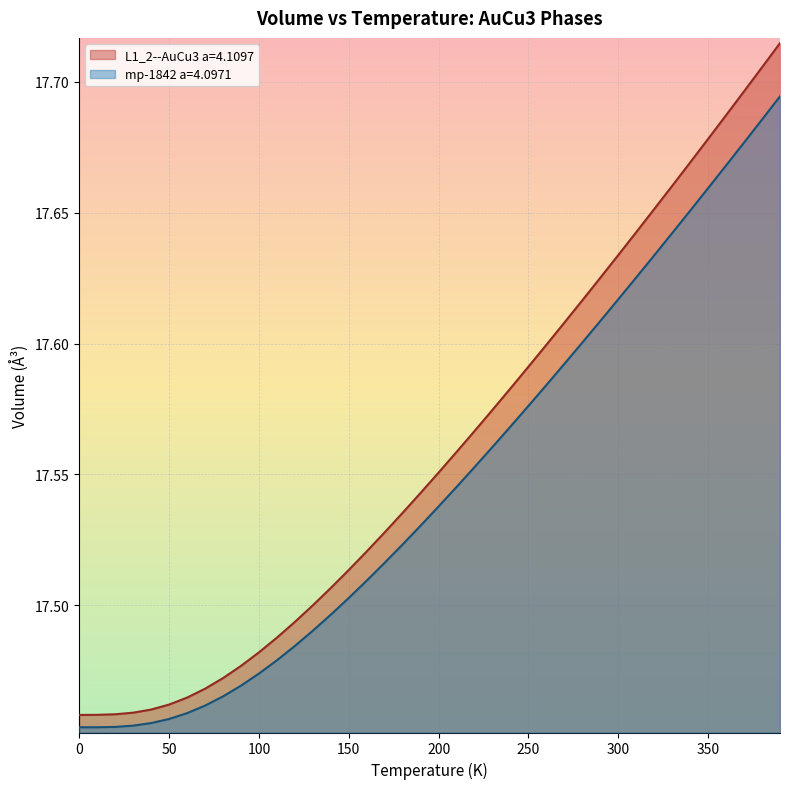

The value of mp-1842 a=4.0971 at 160.0 is 17.5. True or false?

True